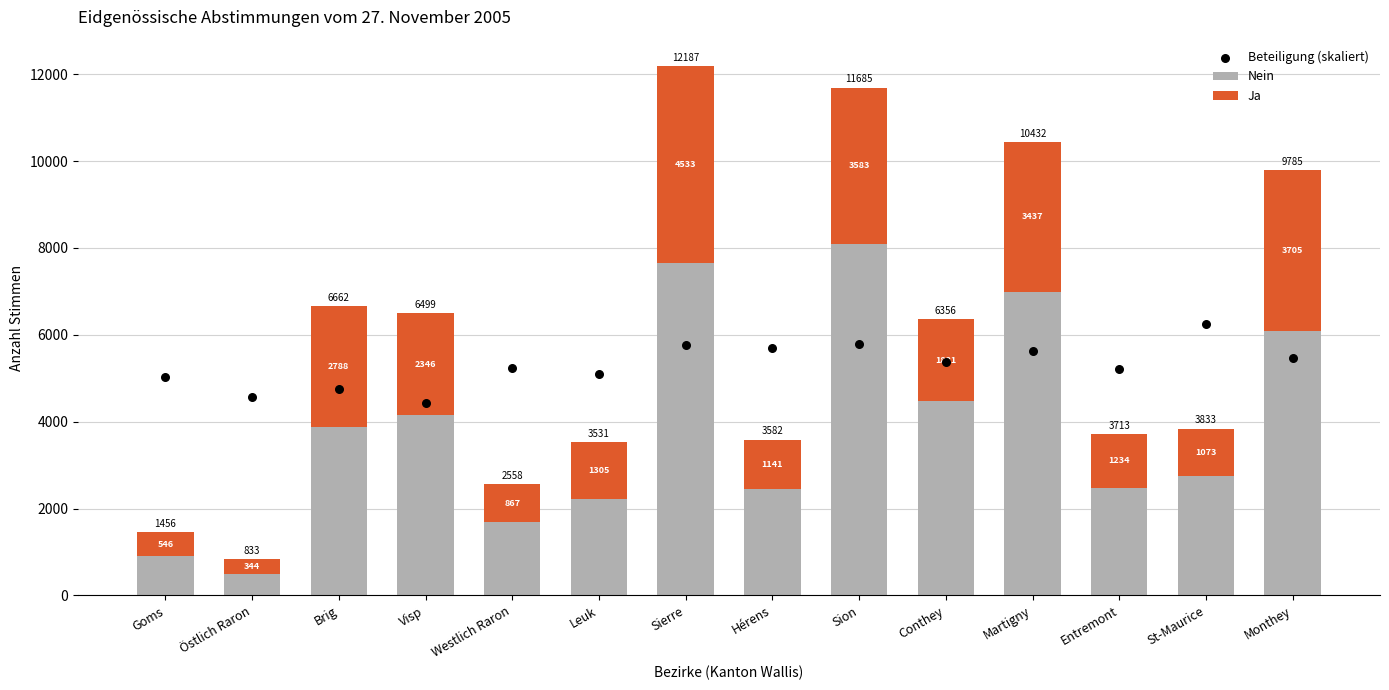

Is the value of Nein at Conthey greater than the value of Ja at Östlich Raron?

Yes